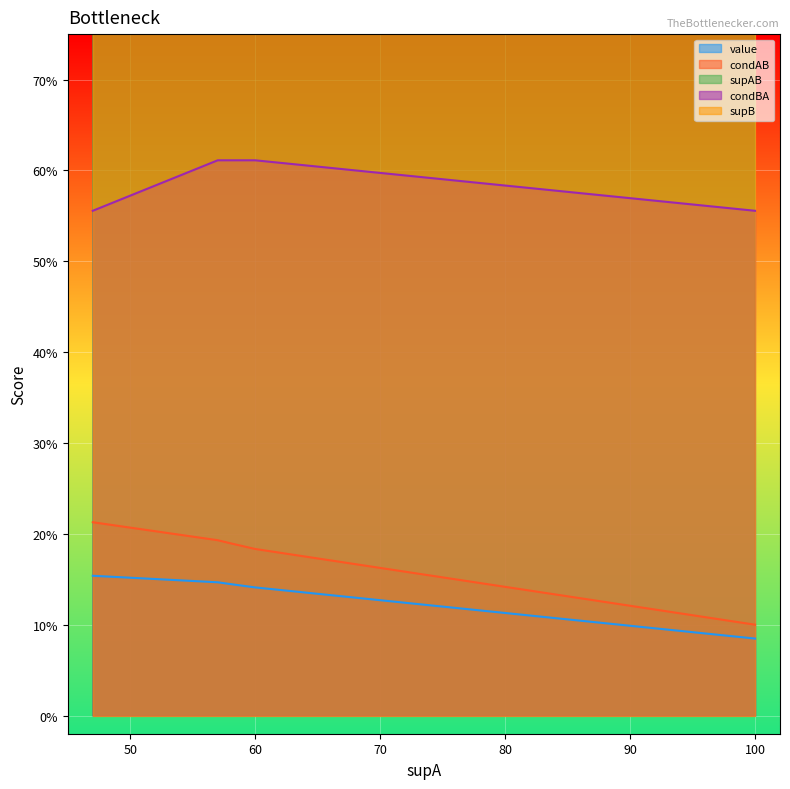

What is the approximate value of value at 60?

0.1